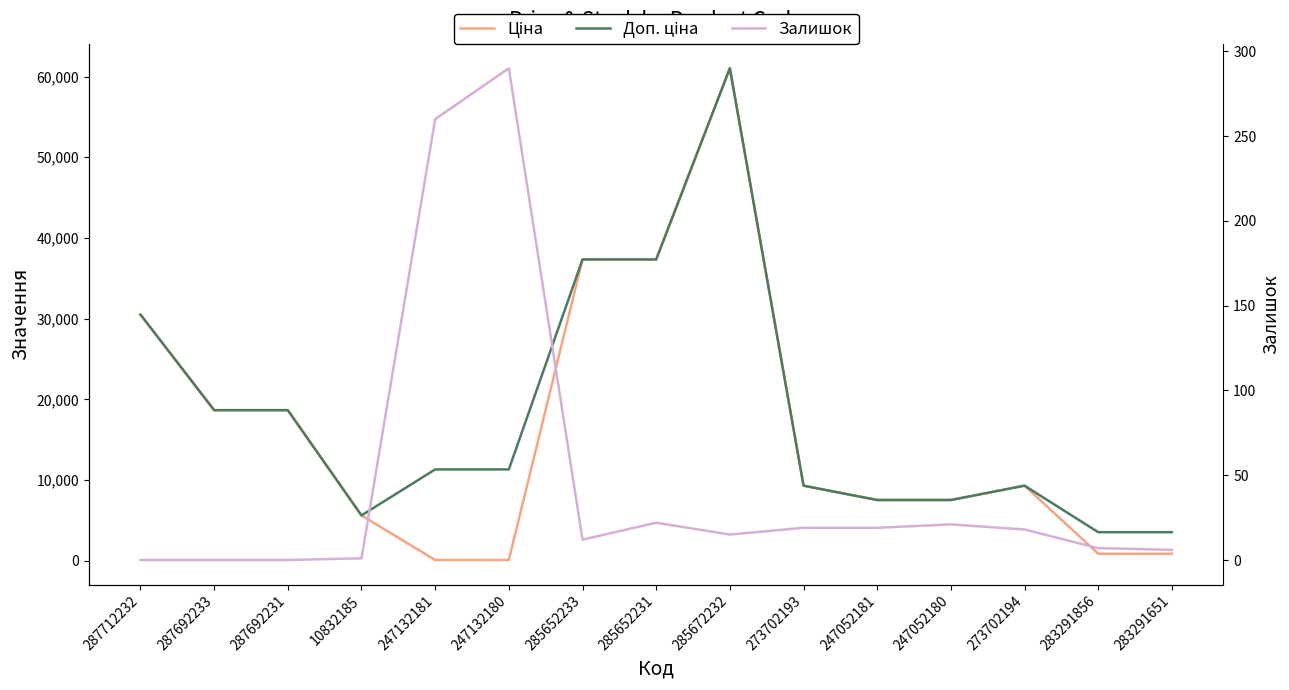

What are all the series names shown in the legend?

Ціна, Доп. ціна, Залишок